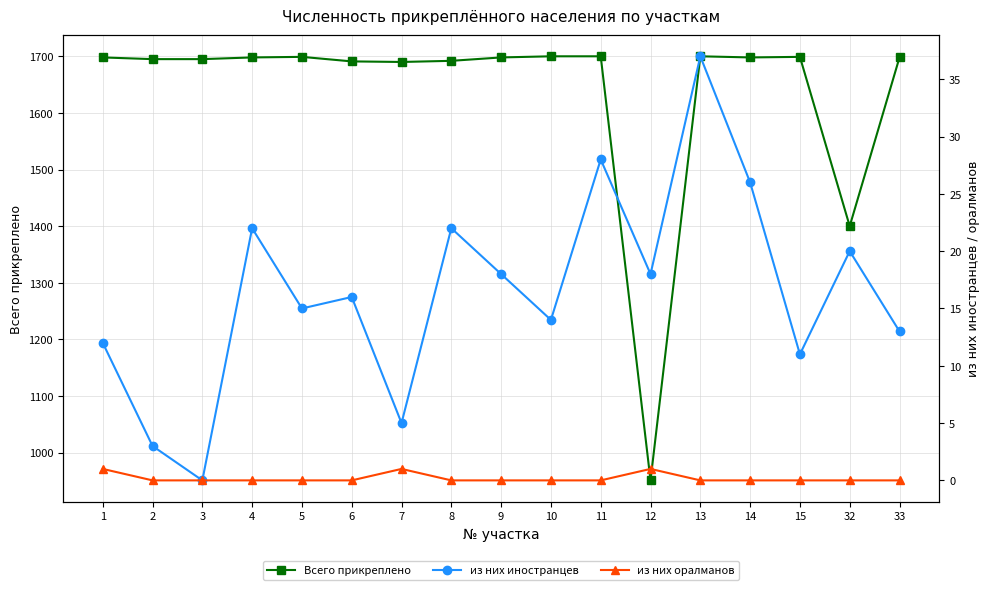

At which label does из них иностранцев first exceed 16?

4